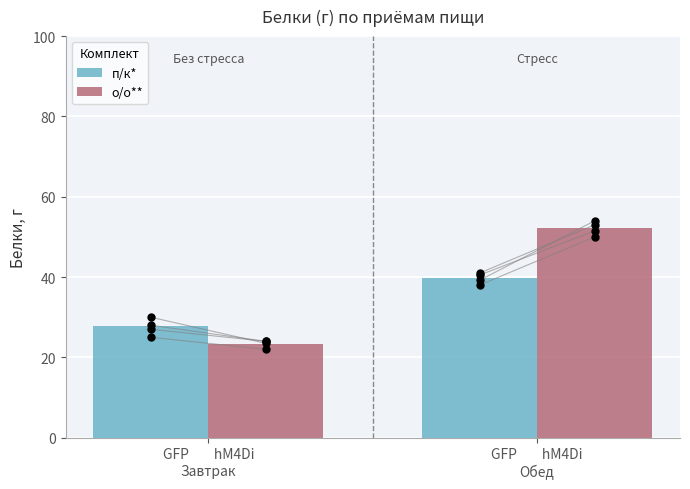

Which series has the widest spread of Y values?

о/о**